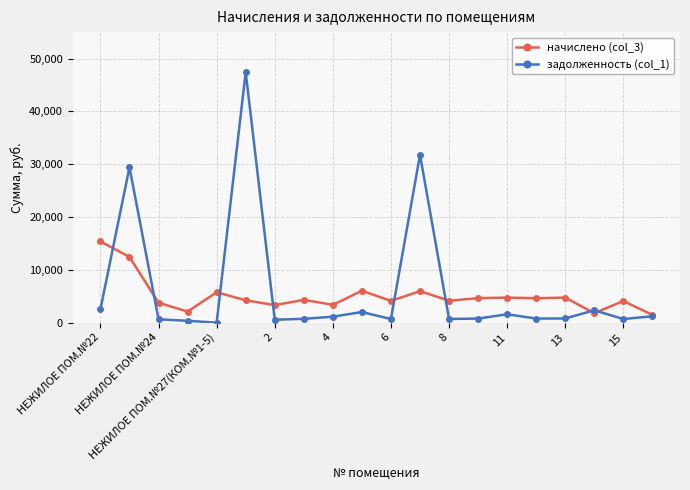

Which series has the widest spread of values?

задолженность (col_1)